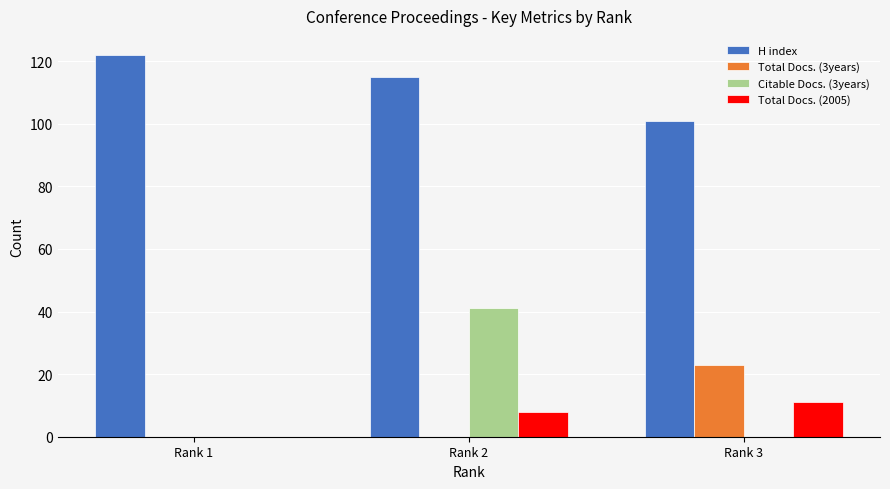

The value of Total Docs. (3years) at Rank 2 is 0. True or false?

True